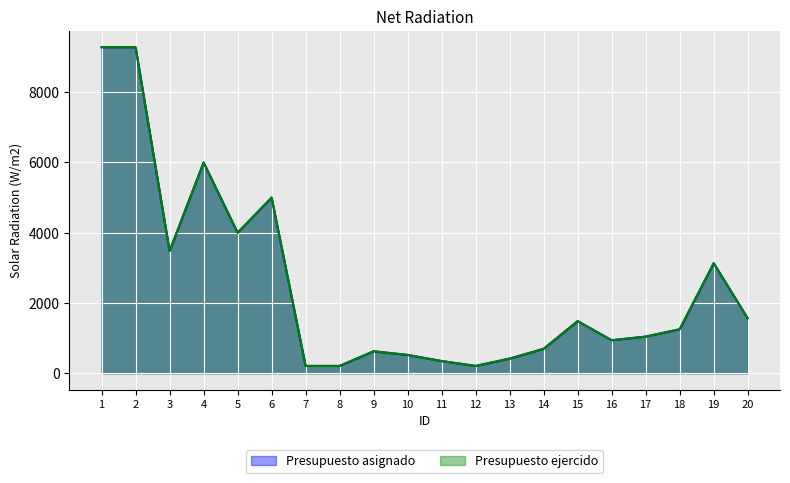

The value of Presupuesto asignado at 19 is 3132.0. True or false?

True